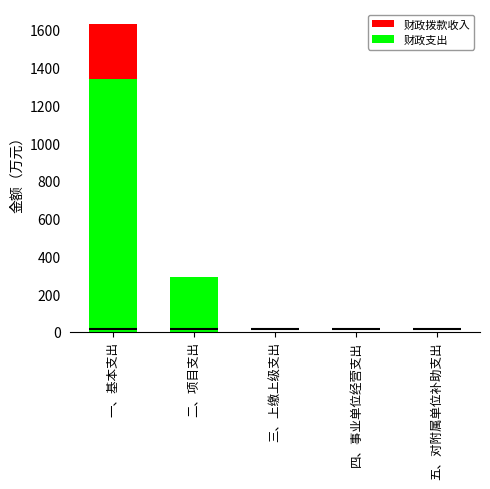

What is the label of the 5th bar from the right?

一、基本支出